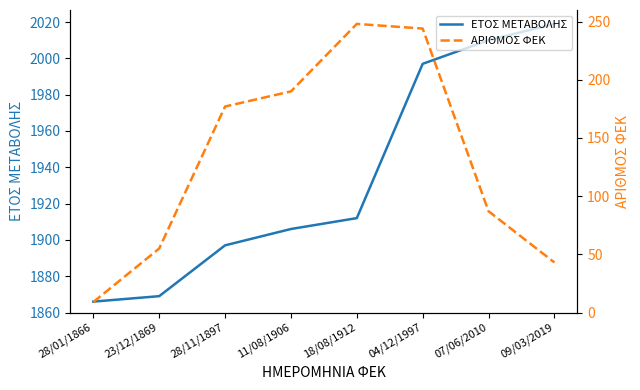

What is the highest value of the ΕΤΟΣ ΜΕΤΑΒΟΛΗΣ series?

2019